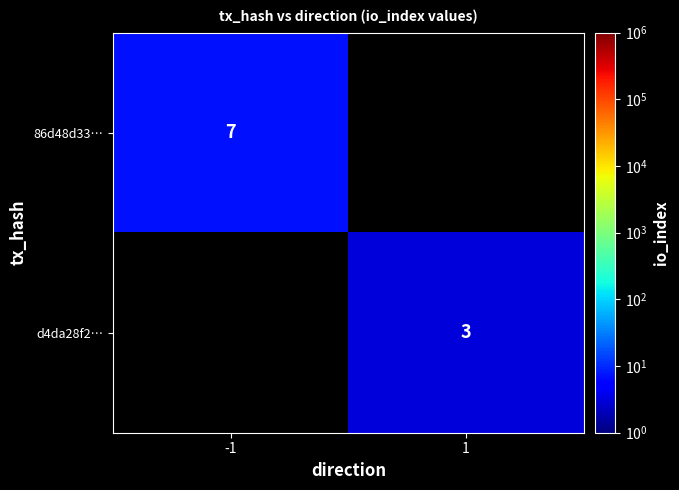

The value of d4da28f2… at 1 is 4. True or false?

False